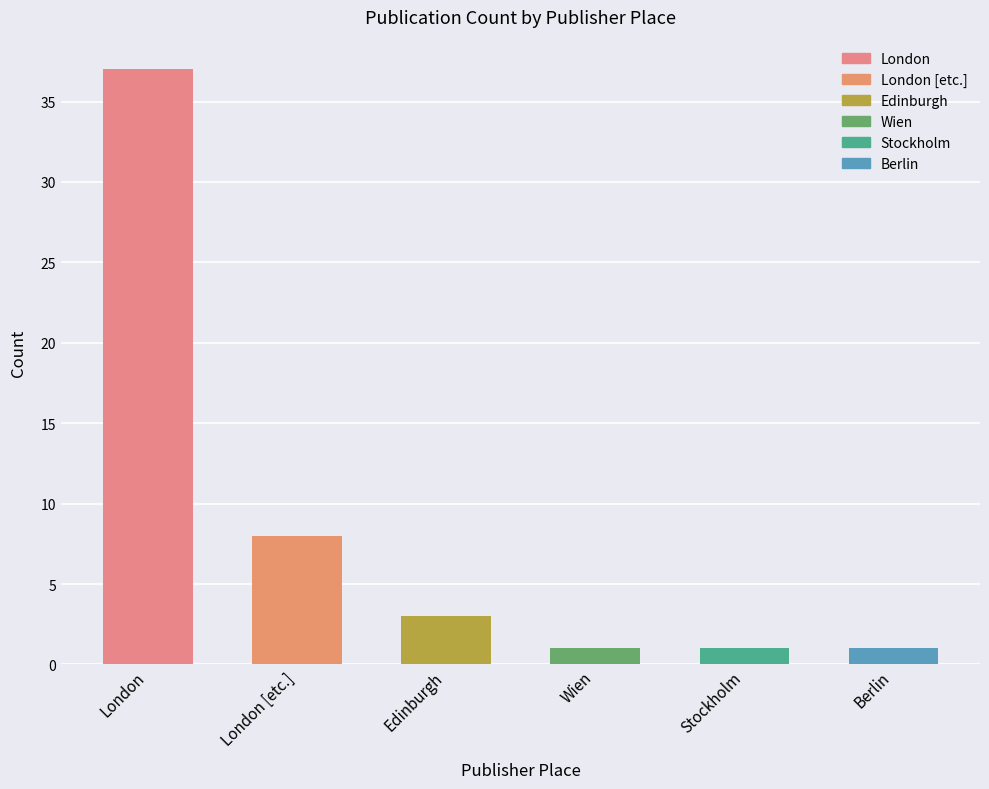

What is the approximate value at Stockholm?

1